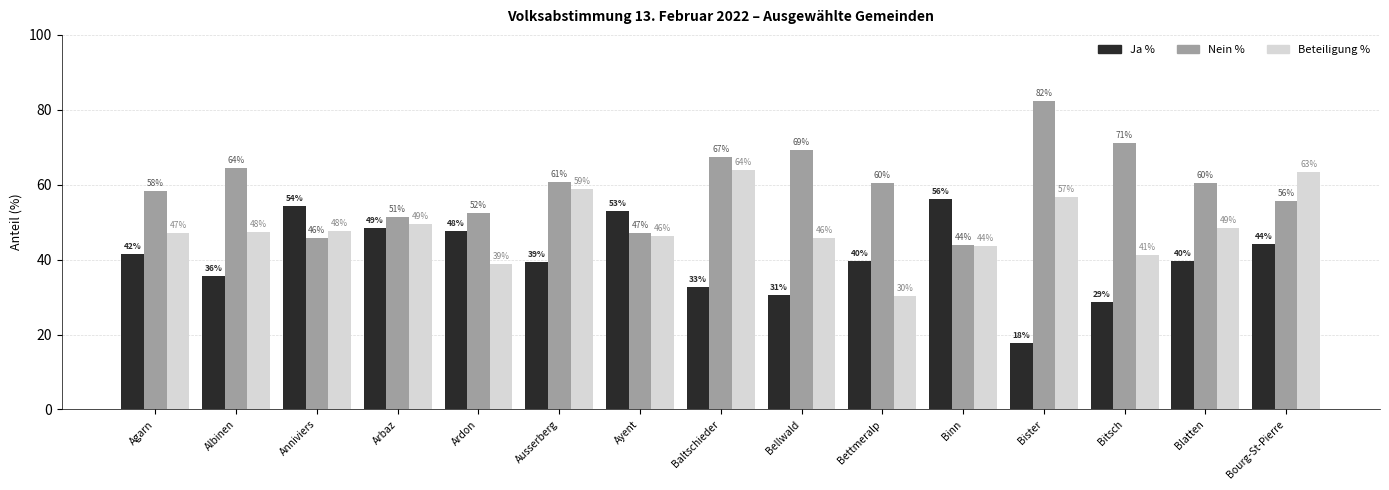

List the labels in order of Beteiligung % value, smallest first.

Bettmeralp, Ardon, Bitsch, Binn, Bellwald, Ayent, Agarn, Albinen, Anniviers, Blatten, Arbaz, Bister, Ausserberg, Bourg-St-Pierre, Baltschieder